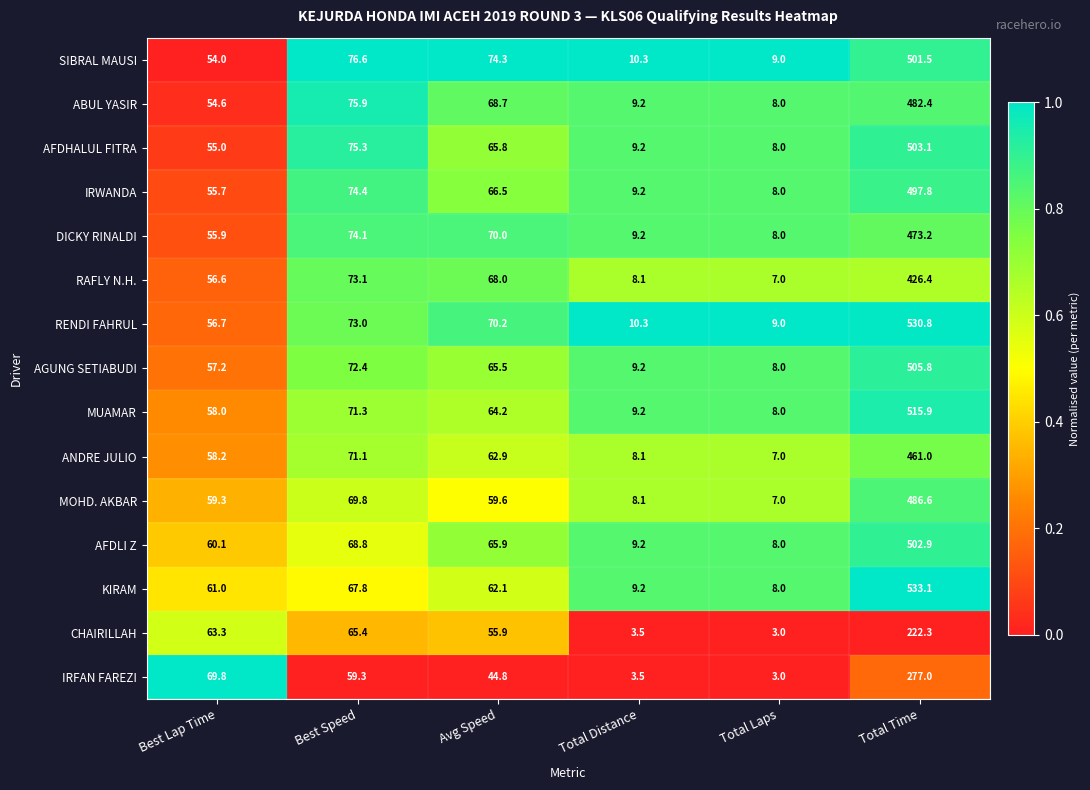

Which series has the largest range (max minus min)?

KIRAM